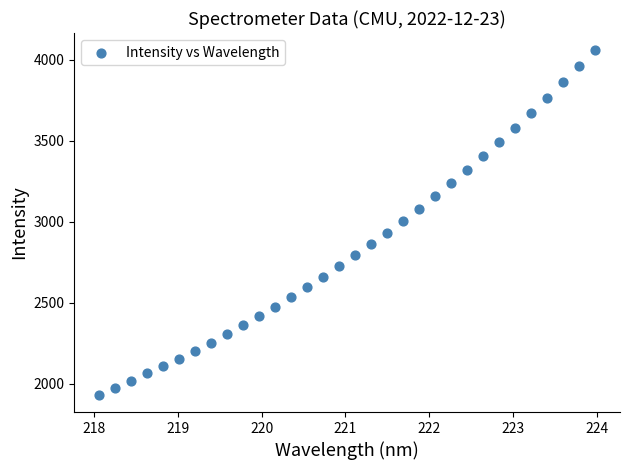

What is the range of Y values (max minus min)?

2126.4